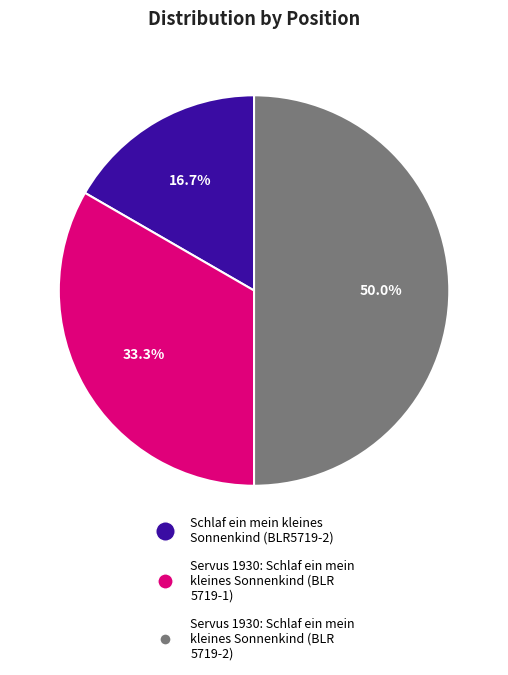

The Schlaf ein mein kleines Sonnenkind (BLR5719-2) slice represents 10% of the pie. True or false?

False